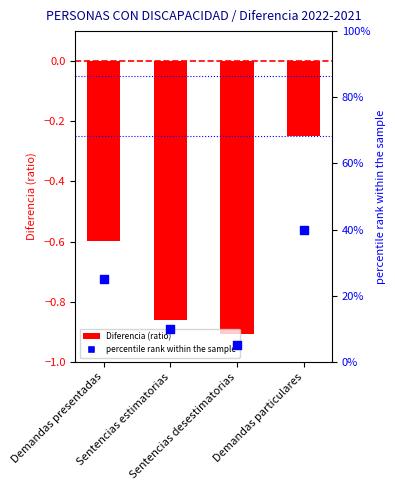

What are all the series names shown in the legend?

Diferencia (ratio), percentile rank within the sample